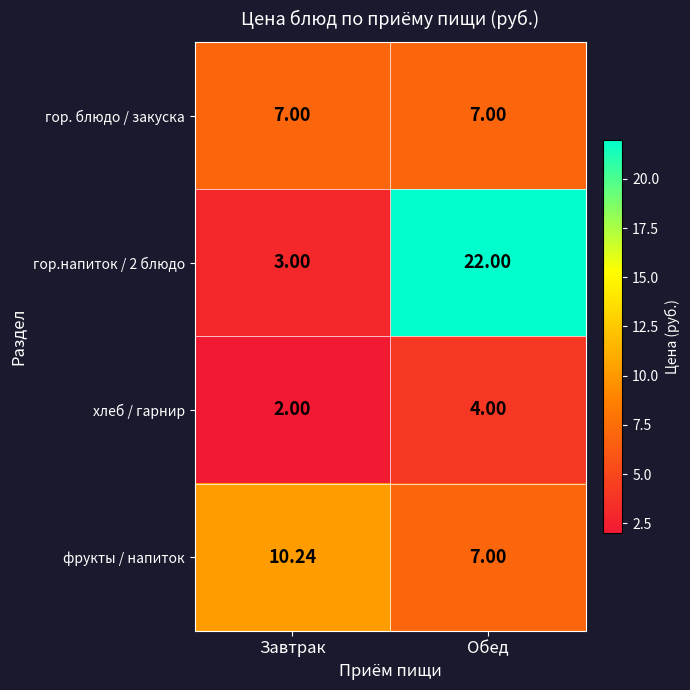

Is the value of гор.напиток / 2 блюдо at Обед greater than the value of фрукты / напиток at Завтрак?

Yes